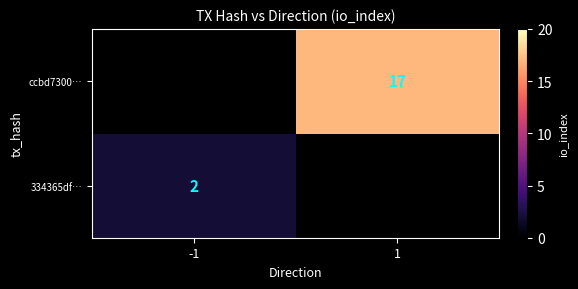

True or false: 334365df… has a value of 2 at -1.

True